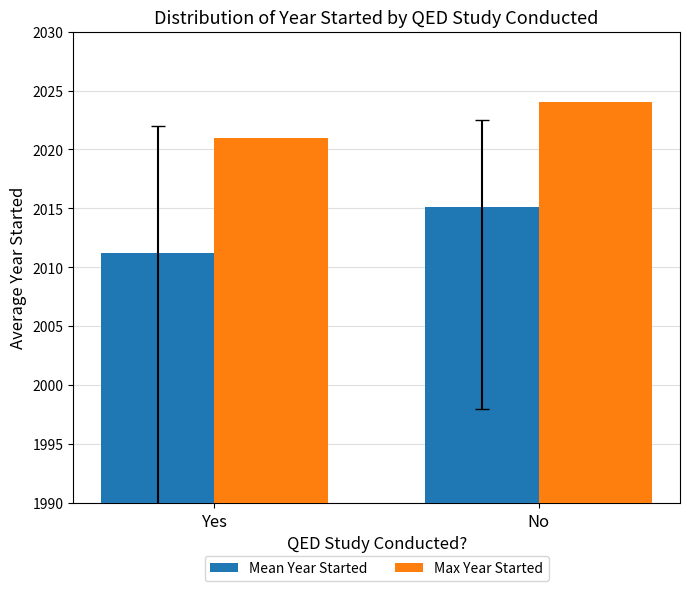

Which series has the largest total across all categories?

Max Year Started